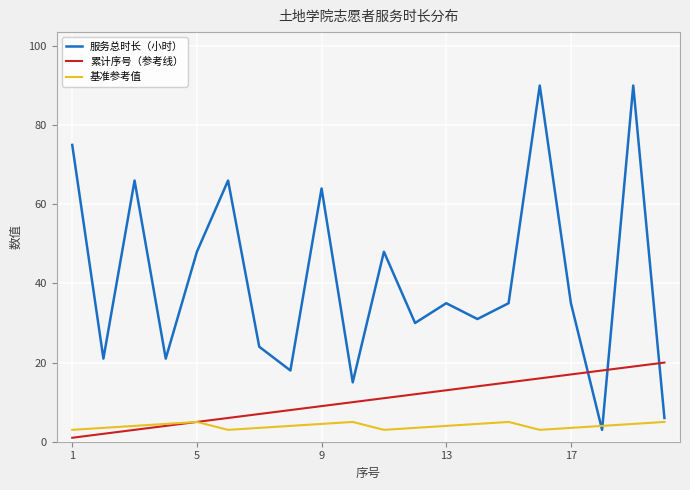

Which series has the widest spread of values?

服务总时长（小时）